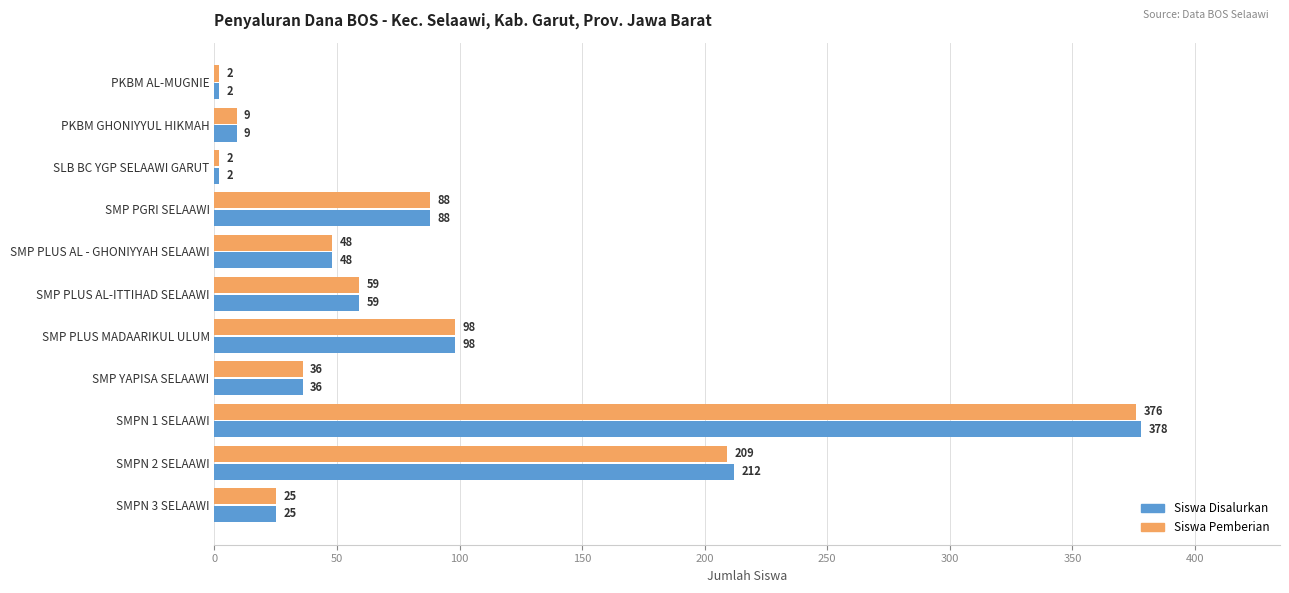

Between PKBM AL-MUGNIE and SMPN 2 SELAAWI, which series saw the biggest shift?

Siswa Disalurkan